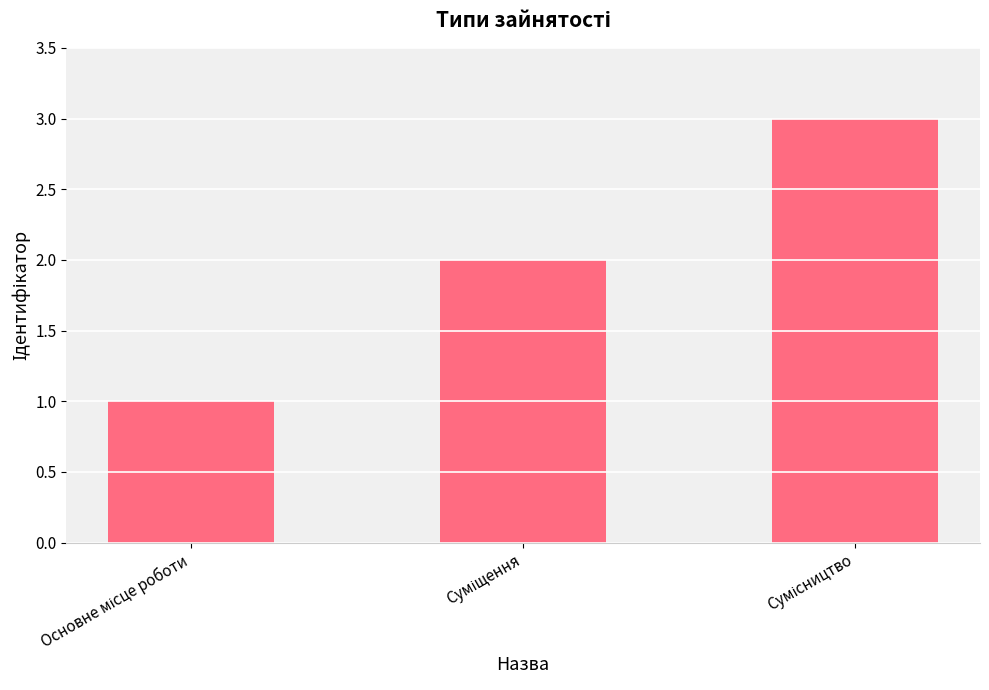

What is the sum of all values?

6